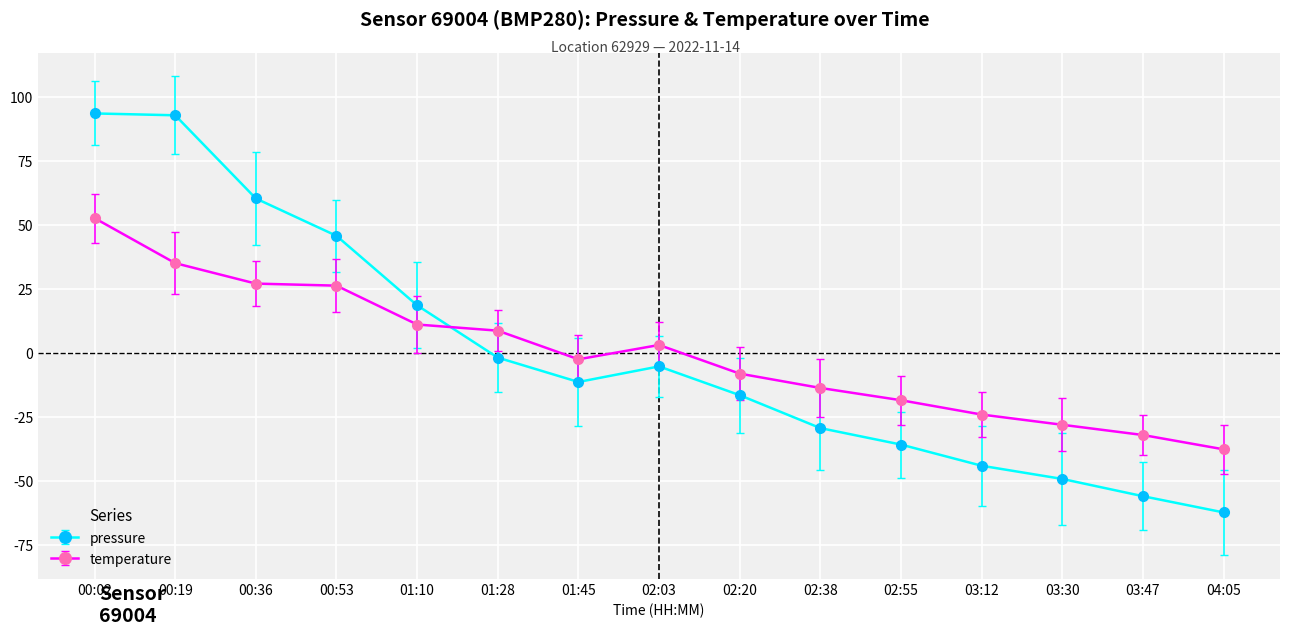

At which label does temperature reach its peak?

00:02